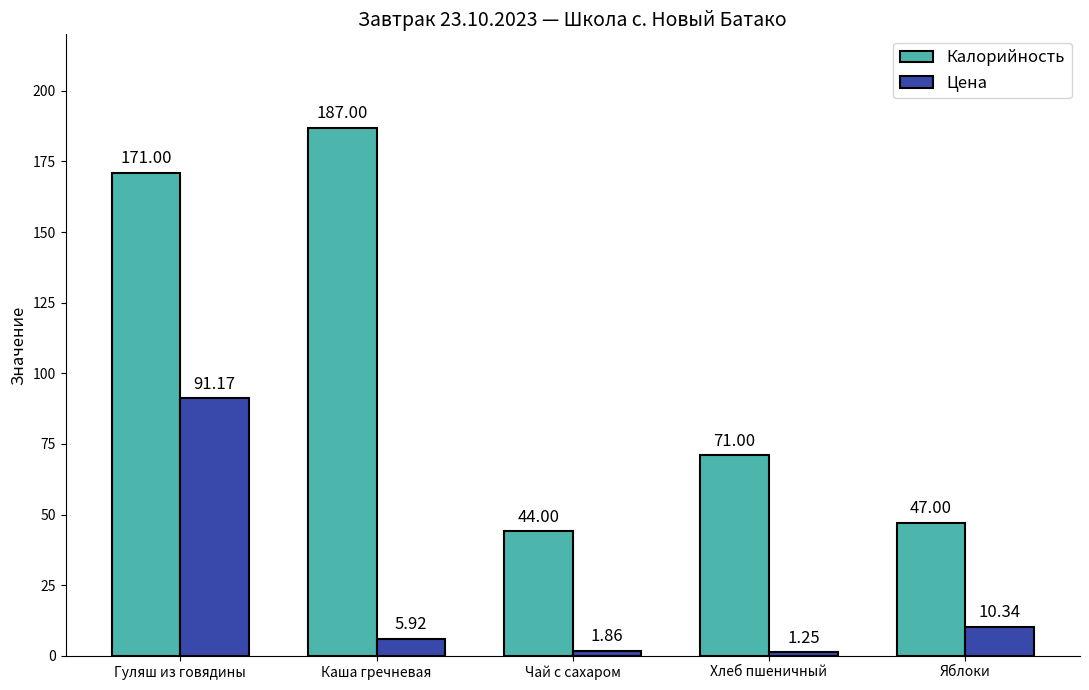

Rank the series by their average value, from highest to lowest.

Калорийность, Цена